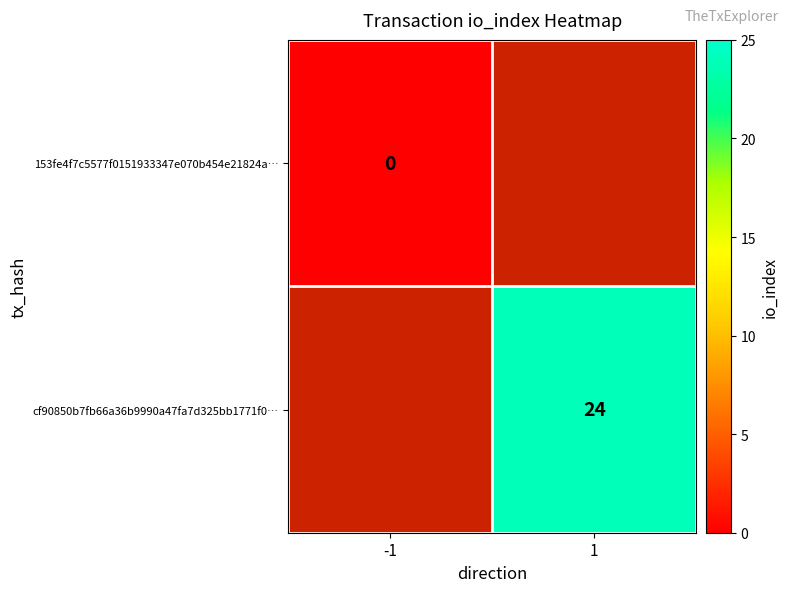

True or false: cf90850b7fb66a36b9990a47fa7d325bb1771f0… has a value of 24 at 1.

True